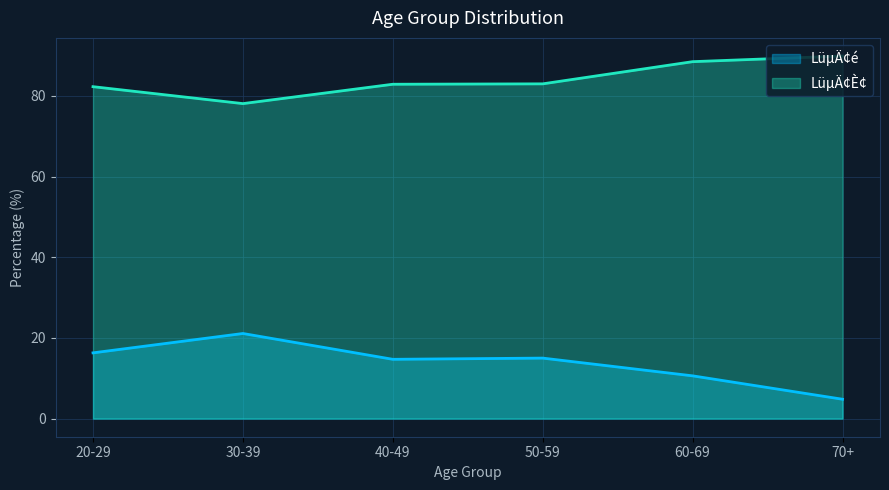

What is the sum of all LüµÄ¢È¢ values?

504.7